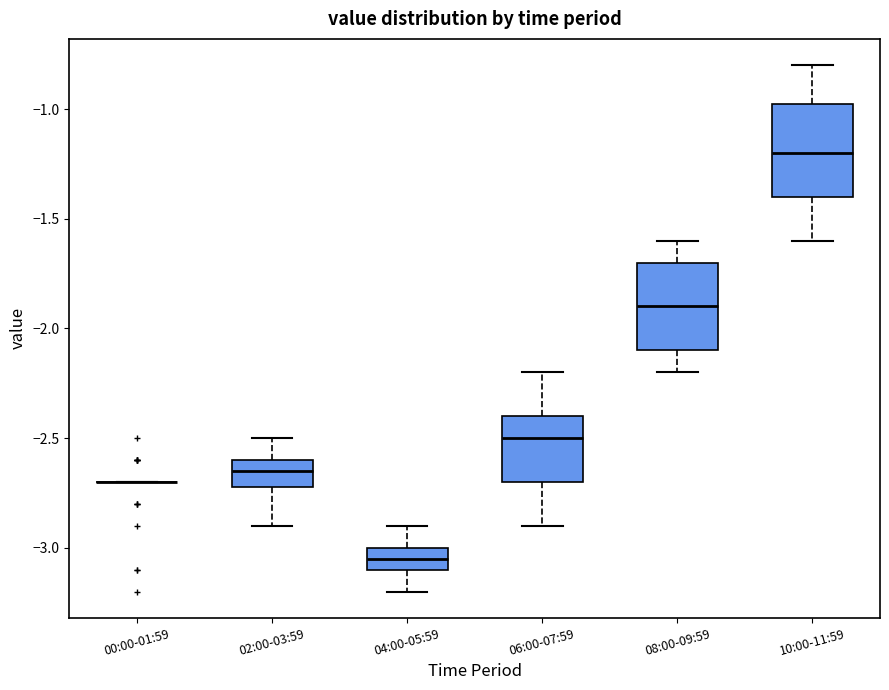

Reading left to right, read every box against the y-axis: the position of its median line, the range the box covers, and the ends of its whiskers. The values are not printed on the chart, so give them approximately, as read against the axis.

00:00-01:59: box collapsed to a line at -2.70, whiskers -2.70 to -2.70
02:00-03:59: median -2.65, box -2.70 to -2.60, whiskers -2.90 to -2.50
04:00-05:59: median -3.05, box -3.10 to -3.00, whiskers -3.20 to -2.90
06:00-07:59: median -2.50, box -2.70 to -2.40, whiskers -2.90 to -2.20
08:00-09:59: median -1.90, box -2.10 to -1.70, whiskers -2.20 to -1.60
10:00-11:59: median -1.20, box -1.40 to -0.95, whiskers -1.60 to -0.80